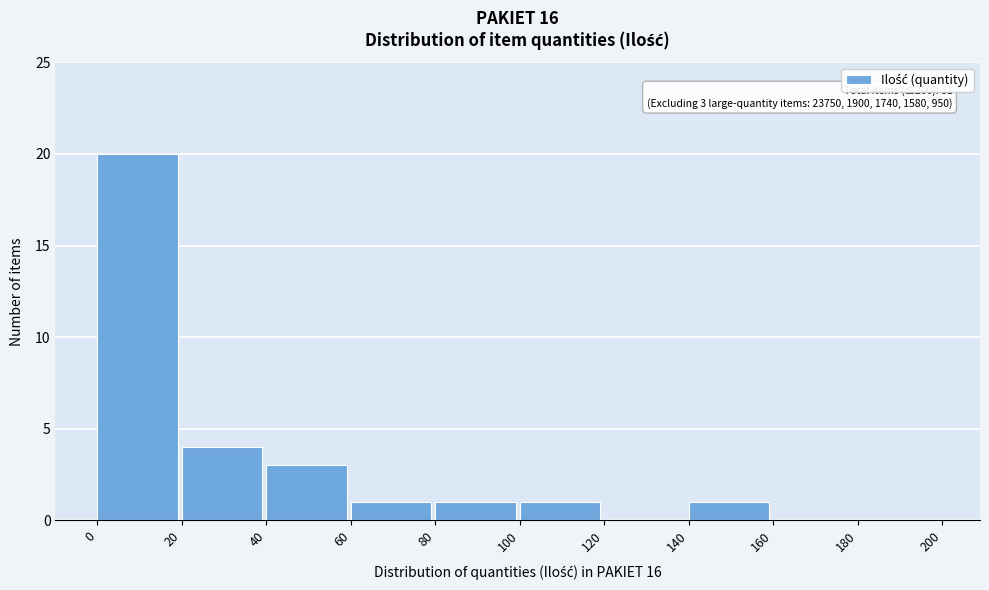

Which range on the x-axis has the tallest bar?

0 to 20